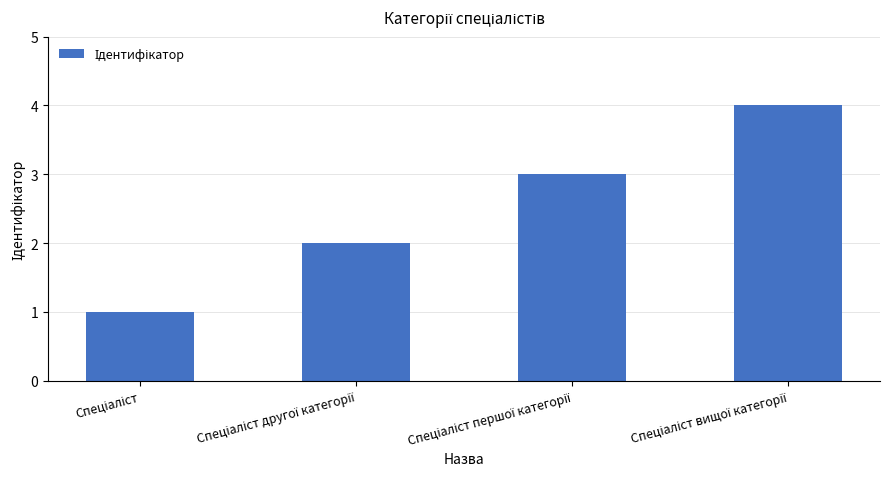

What is the difference between the maximum and minimum values?

3